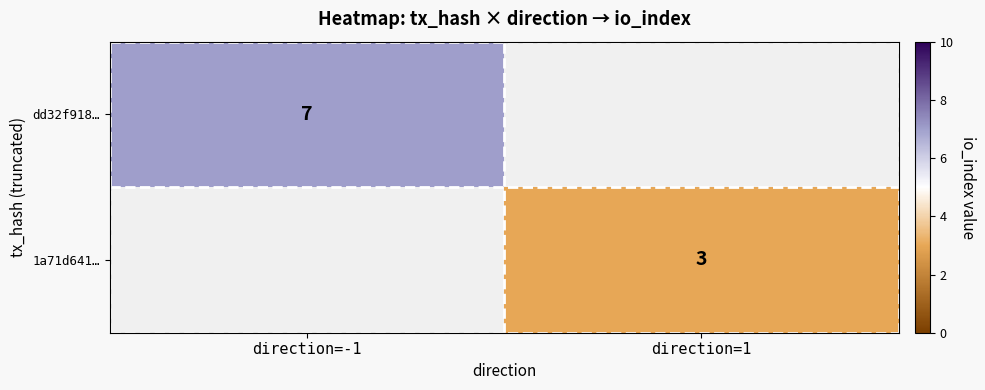

Which has a higher value, direction=1 or direction=-1?

direction=-1